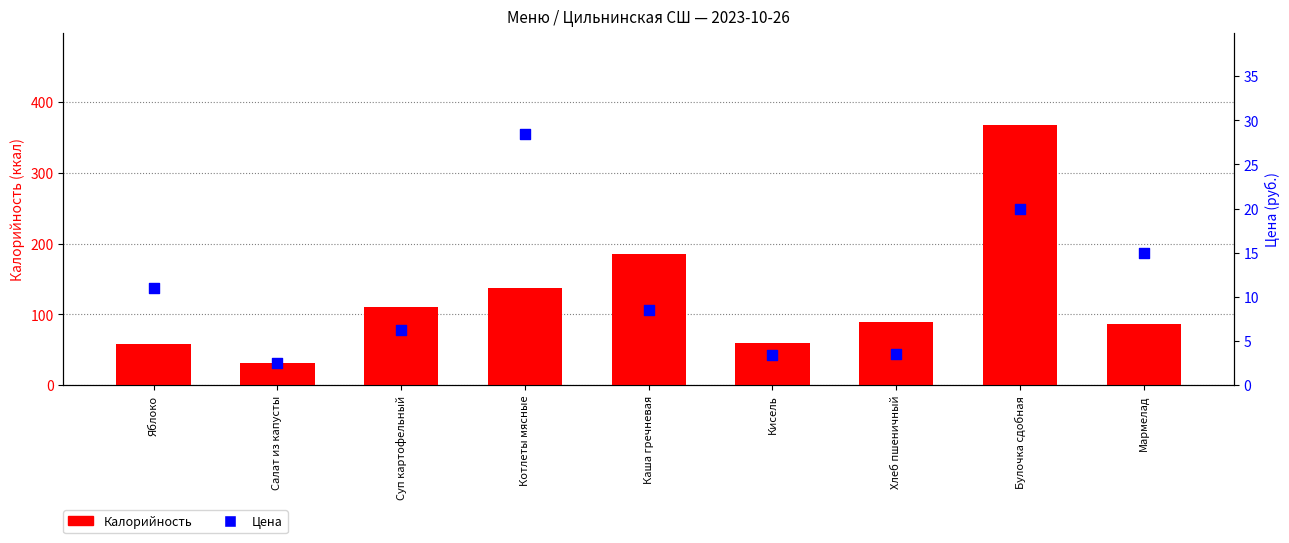

Which series reaches the maximum Y coordinate?

Калорийность